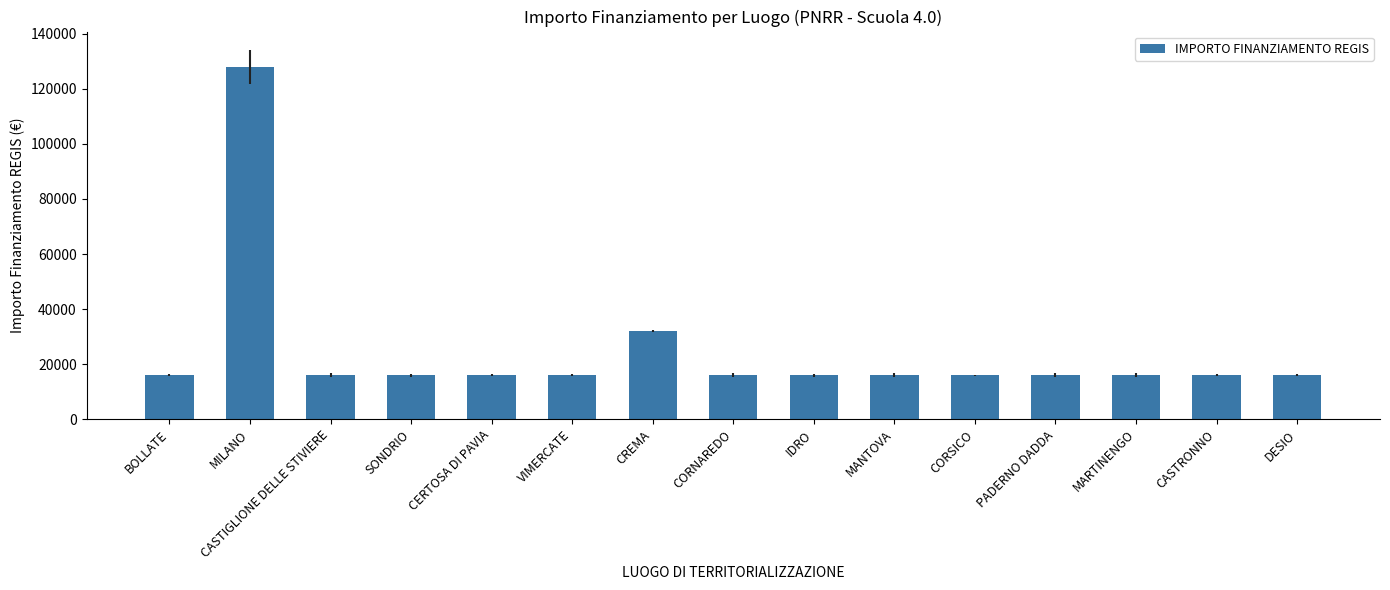

Where is the data nearest to the value 72000?

CREMA